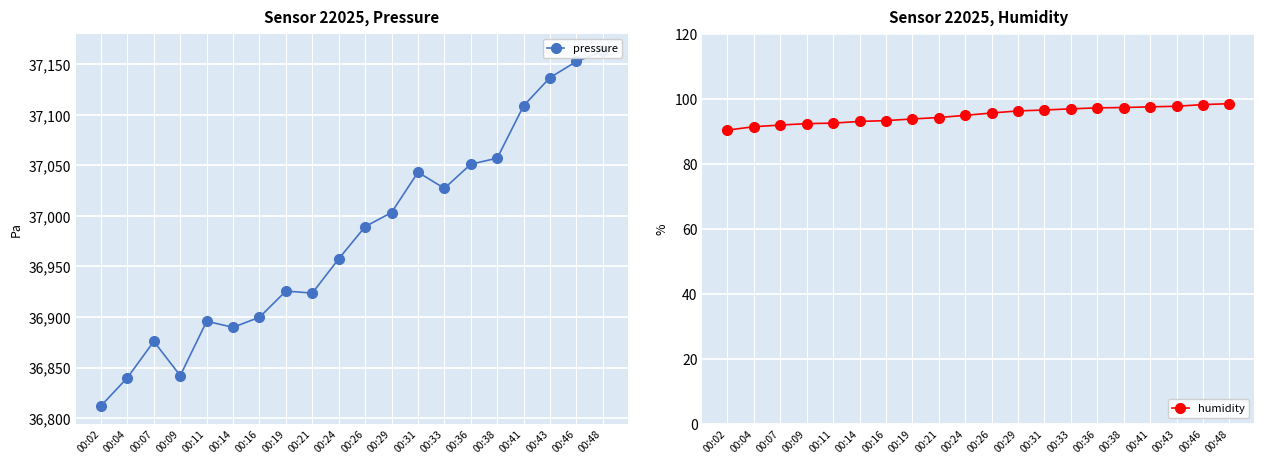

Reading left to right, list all the values displayed in this chart.

pressure: 36812.0	36839.9	36875.8	36841.9	36895.8	36889.8	36899.8	36925.7	36923.7	36957.6	36989.4	37003.4	37043.3	37027.3	37051.2	37057.2	37109.1	37137.0	37152.9	37162.9
humidity: 90.3	91.4	91.9	92.3	92.5	93.0	93.2	93.8	94.2	94.9	95.6	96.2	96.5	96.9	97.2	97.3	97.5	97.7	98.2	98.5